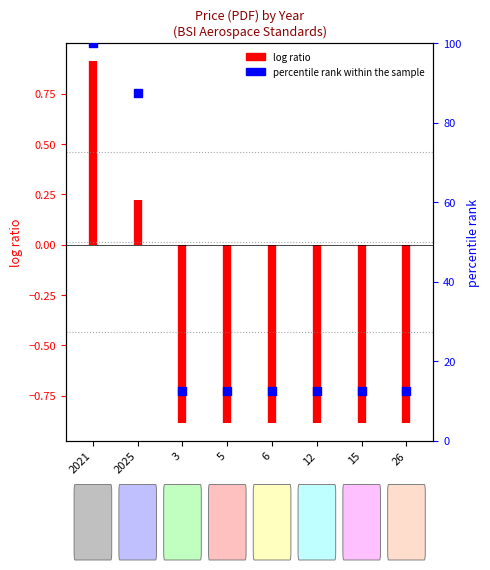

Approximately how many times larger is the value at 6 compared to 2025?

0.1